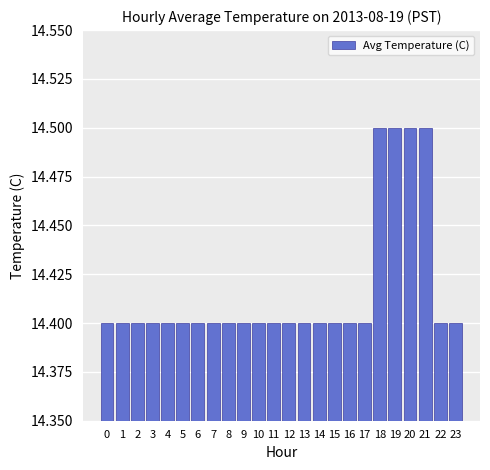

True or false: the data shows 14.5 at 20.

True